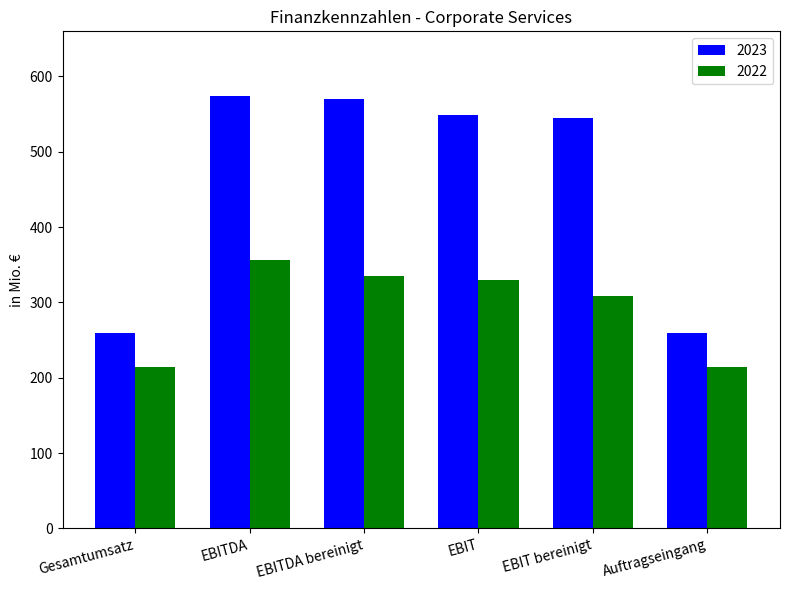

Are the bars horizontal?

No